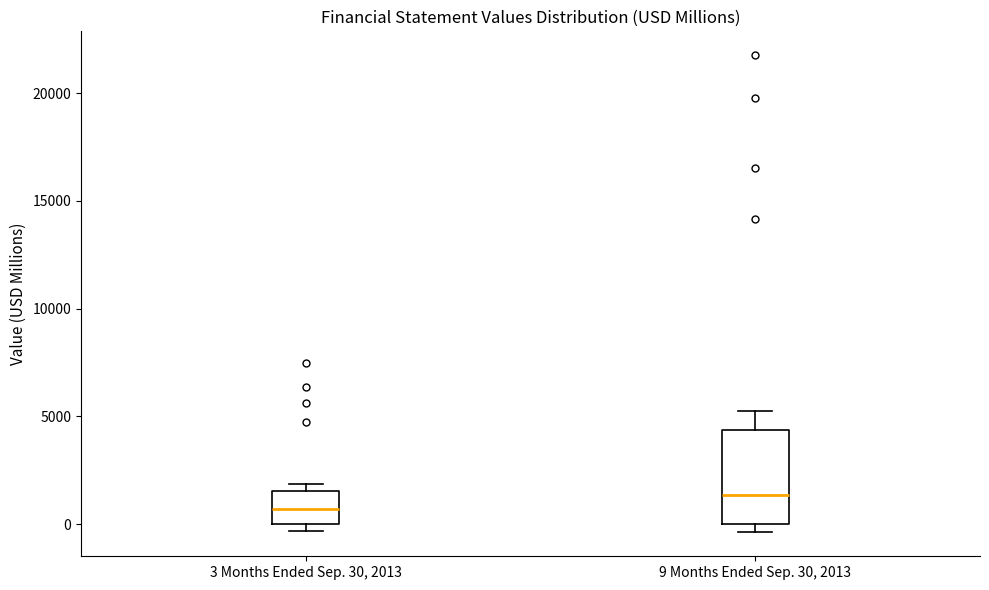

Reading left to right, read every box against the y-axis: the position of its median line, the range the box covers, and the ends of its whiskers. The values are not printed on the chart, so give them approximately, as read against the axis.

3 Months Ended Sep. 30, 2013: median 500, box 0 to 1500, whiskers -500 to 2000
9 Months Ended Sep. 30, 2013: median 1500, box 0 to 4500, whiskers -500 to 5000